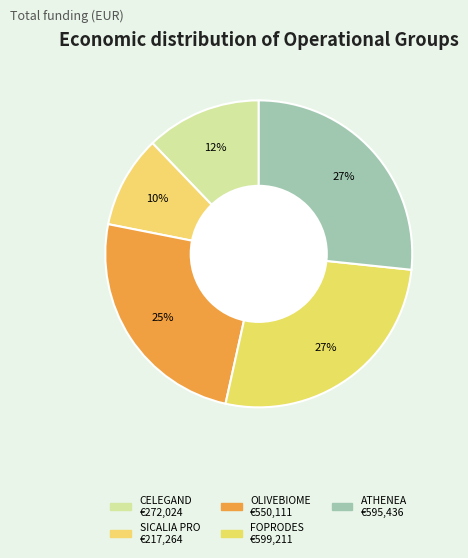

To the nearest percent, what is the difference between the largest and smallest slice percentages?

17%